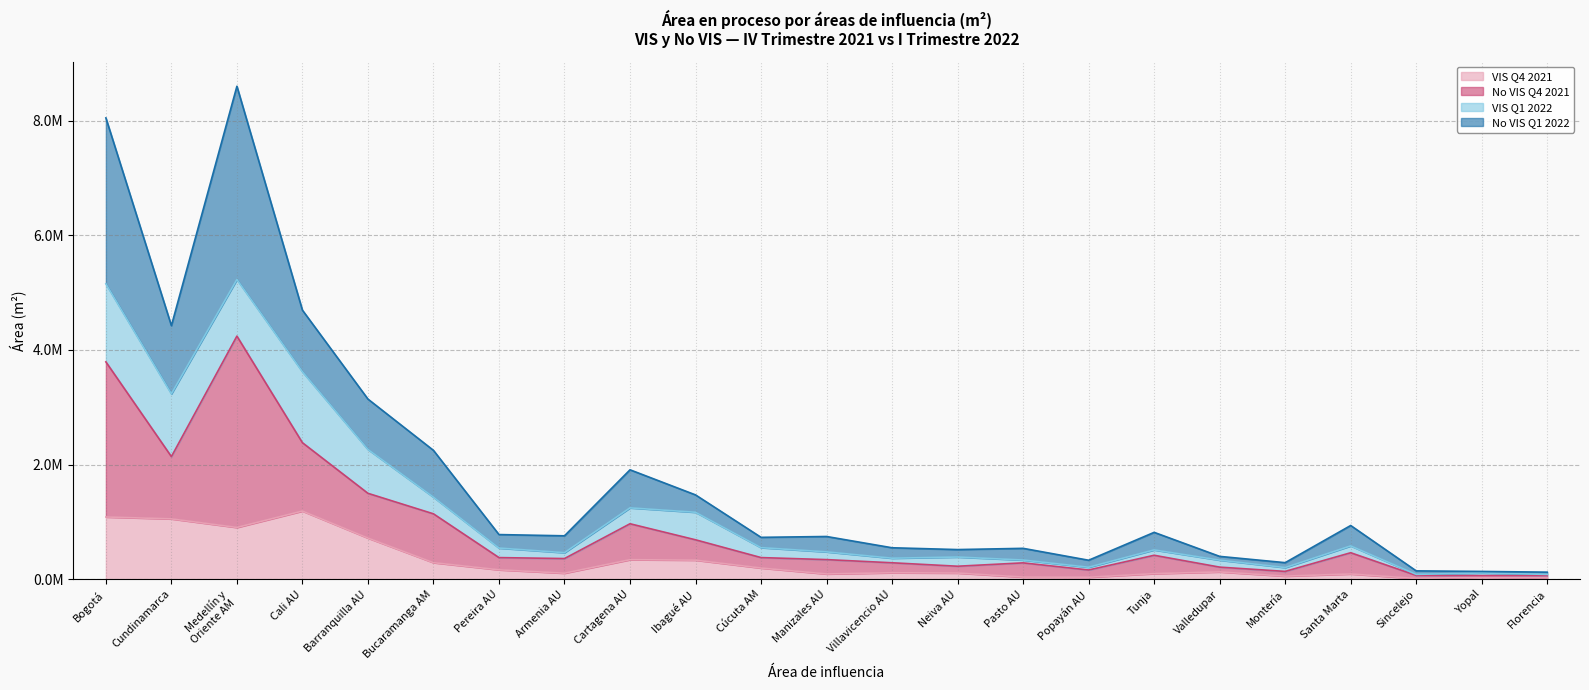

Read the No VIS Q4 2021 value at Medellín y
Oriente AM.

4241746.0